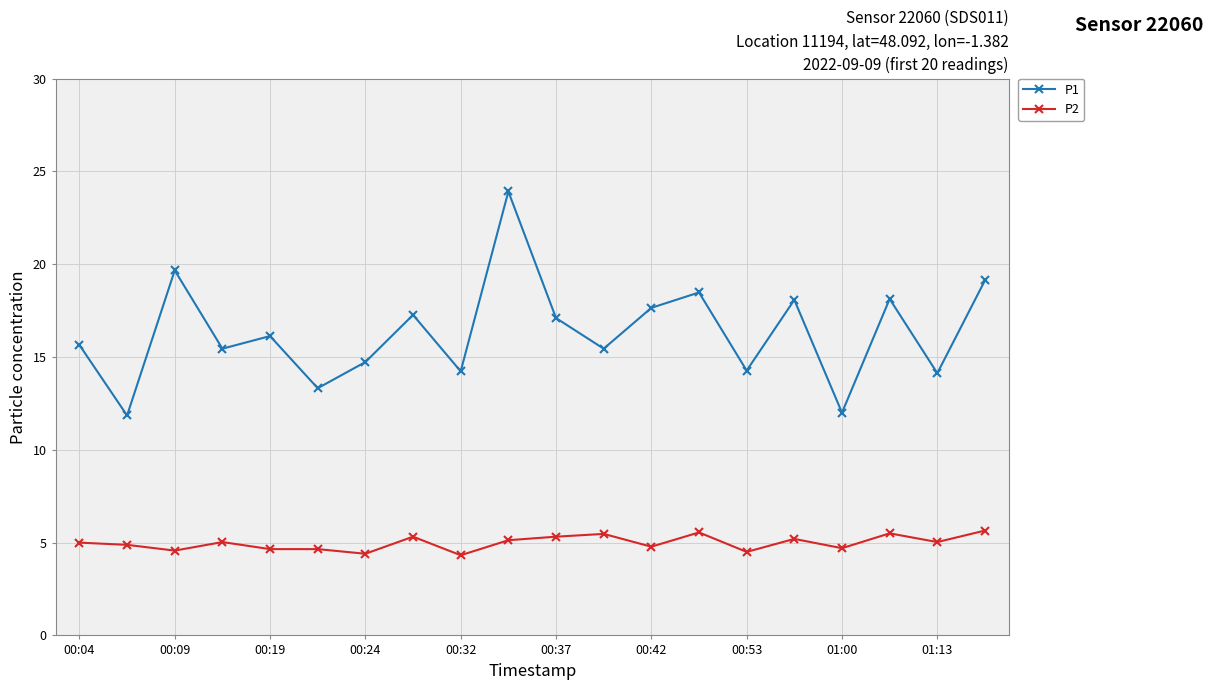

What is the value of the P2 point at the 18th from the left?

5.5